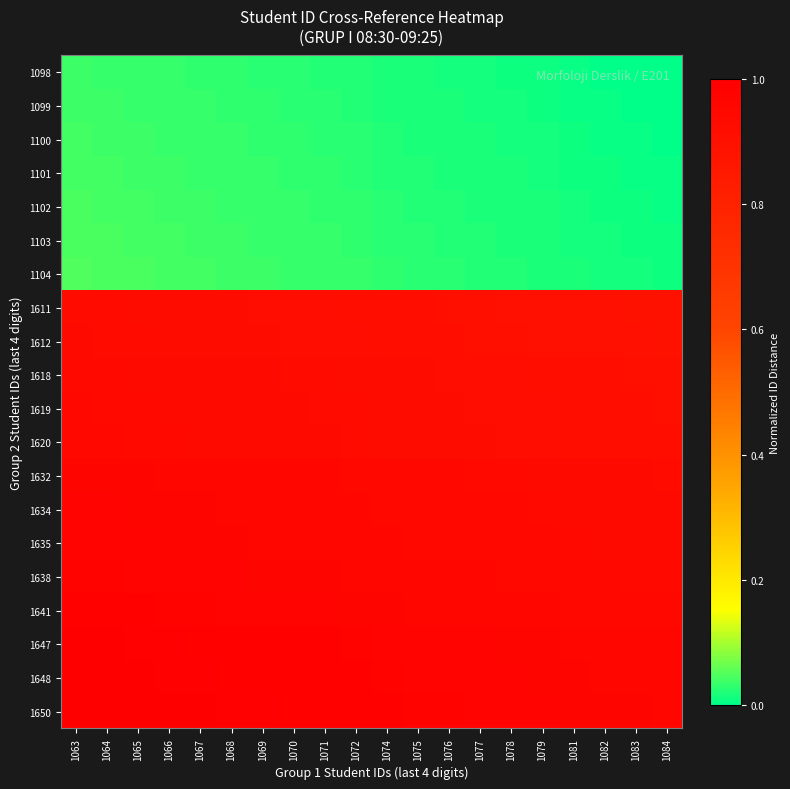

Which series has the largest range (max minus min)?

1634